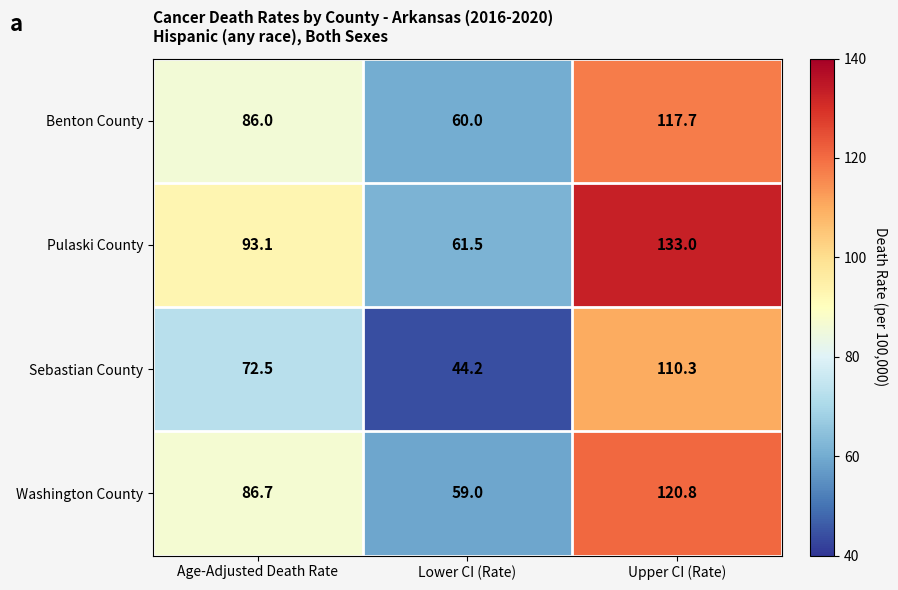

At how many categories does at least one series exceed 86?

2